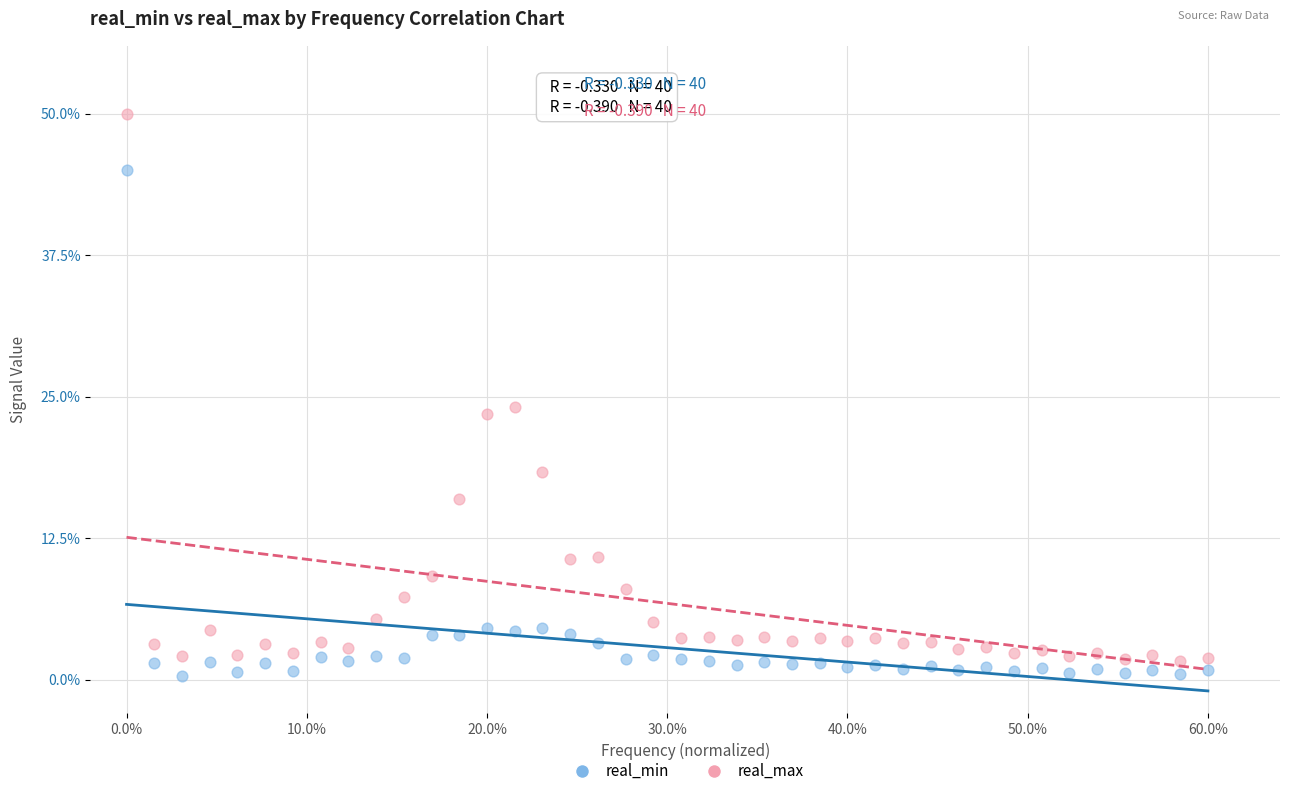

Across all data points, what is the range of X values (max minus min)?

60.0